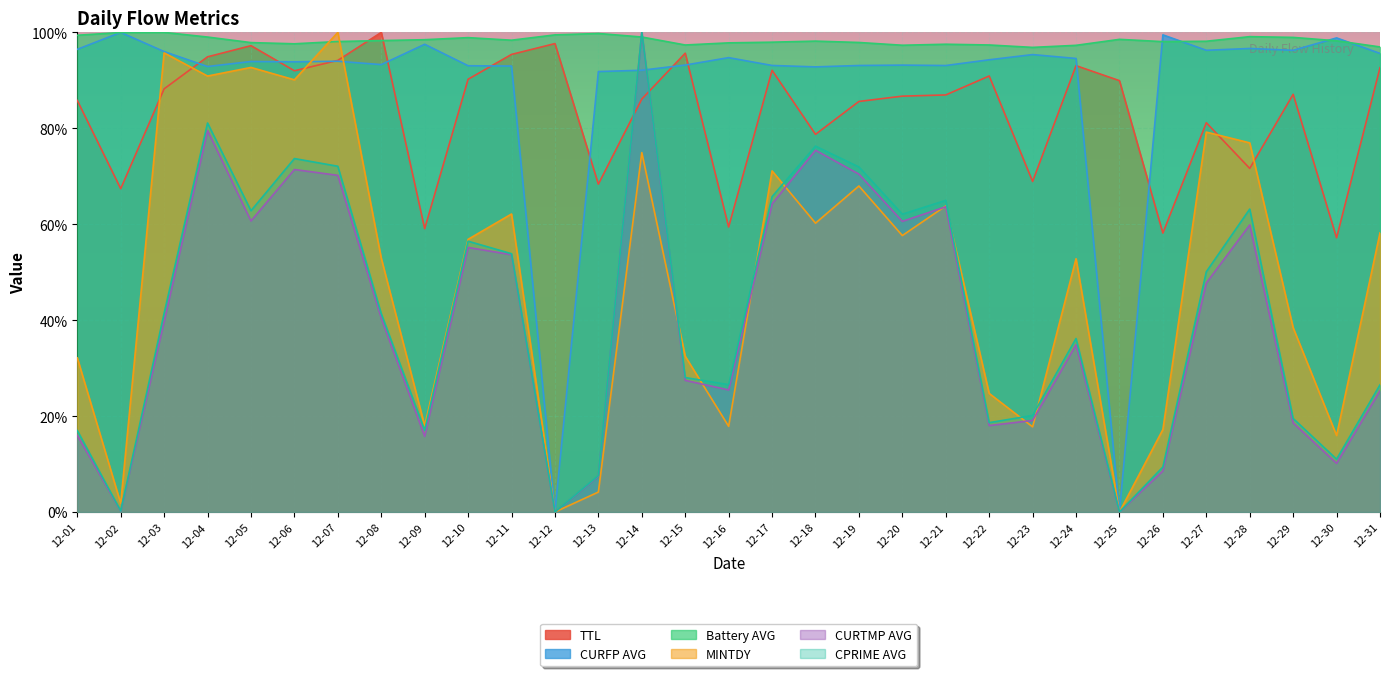

How many values in the TTL series are below 87?

15